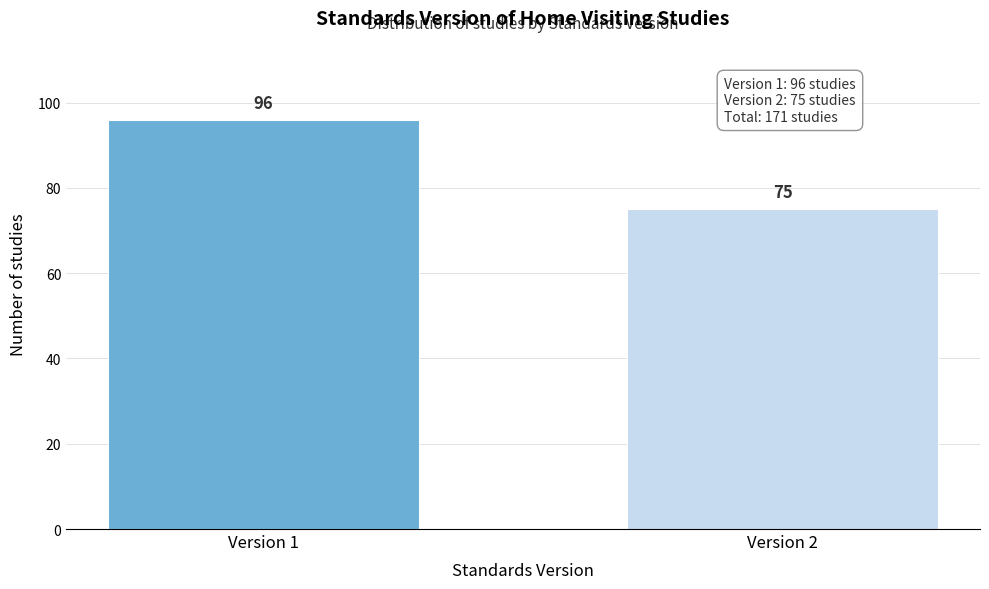

Reading right to left, list all the values displayed in this chart.

75	96